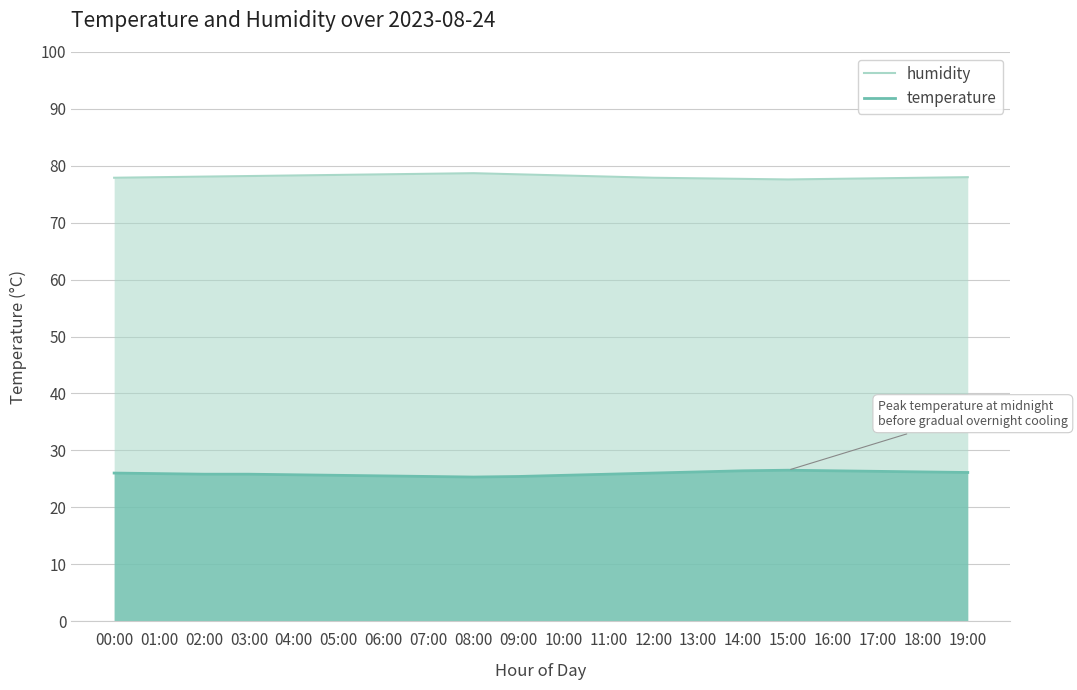

The temperature series shows 25.3 at 08:00. True or false?

True